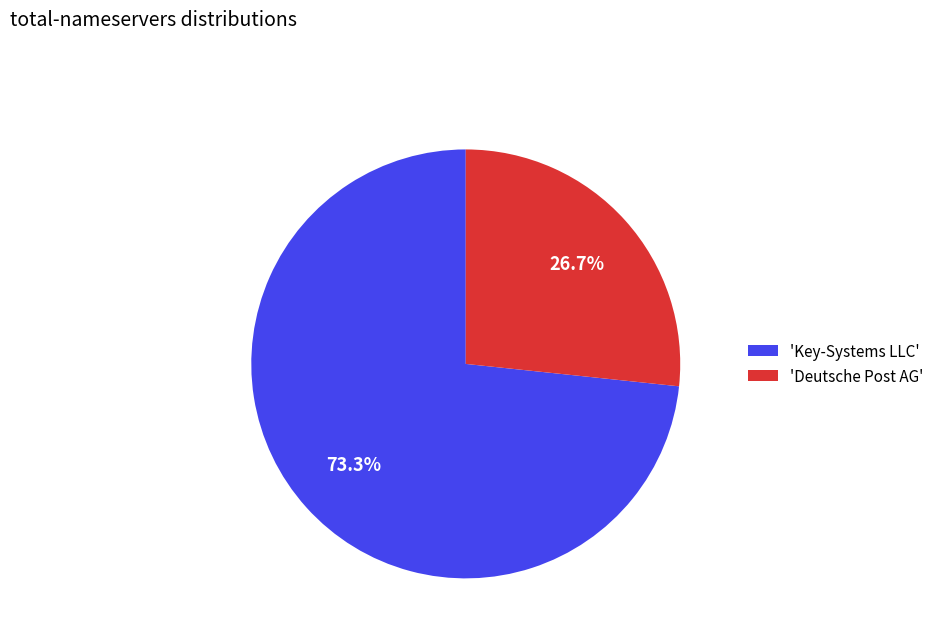

Which slice represents more than half of the pie?

'Key-Systems LLC'